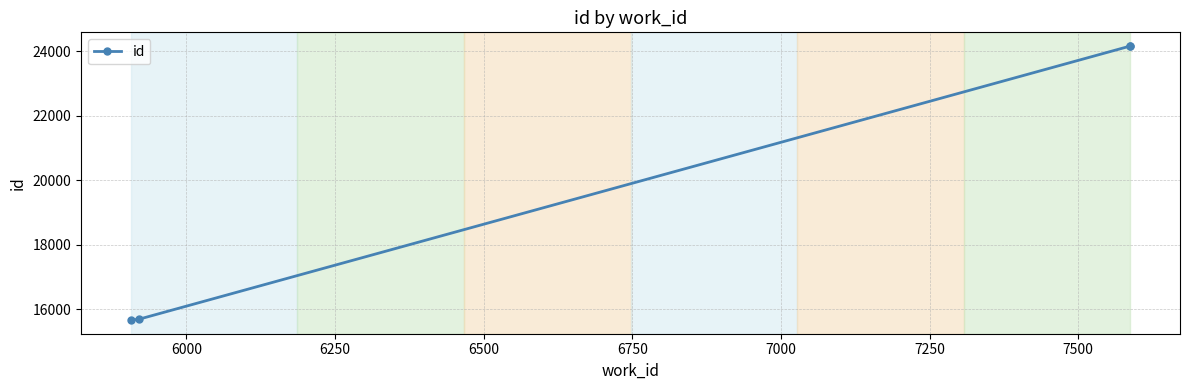

The value at 6250 is 37852. True or false?

False